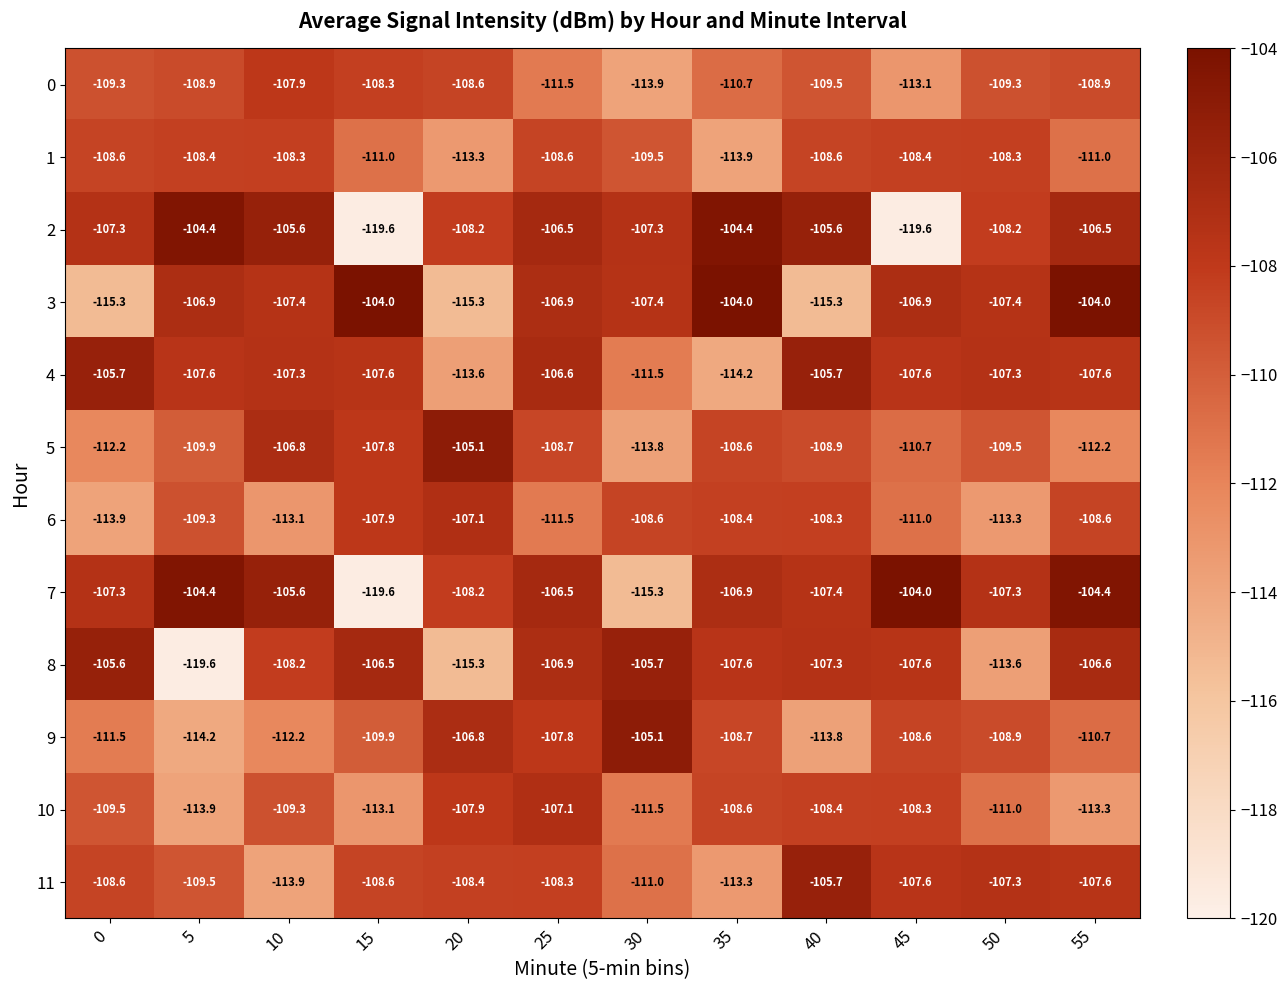

What is the sum of the 8 values at 20 and 25?

-222.2